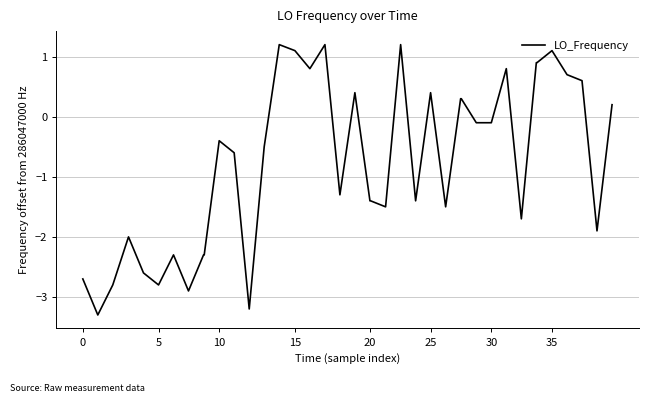

What is the maximum value shown in the chart?

1.2